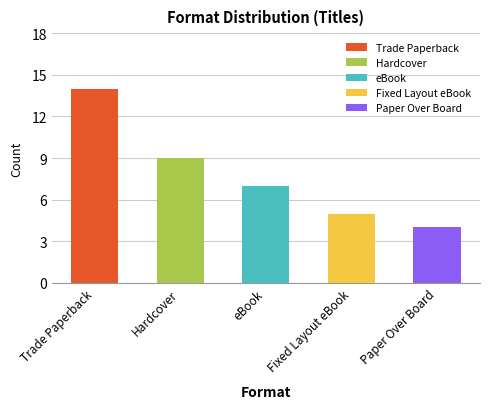

List the labels in order of value, largest first.

Trade Paperback, Hardcover, eBook, Fixed Layout eBook, Paper Over Board